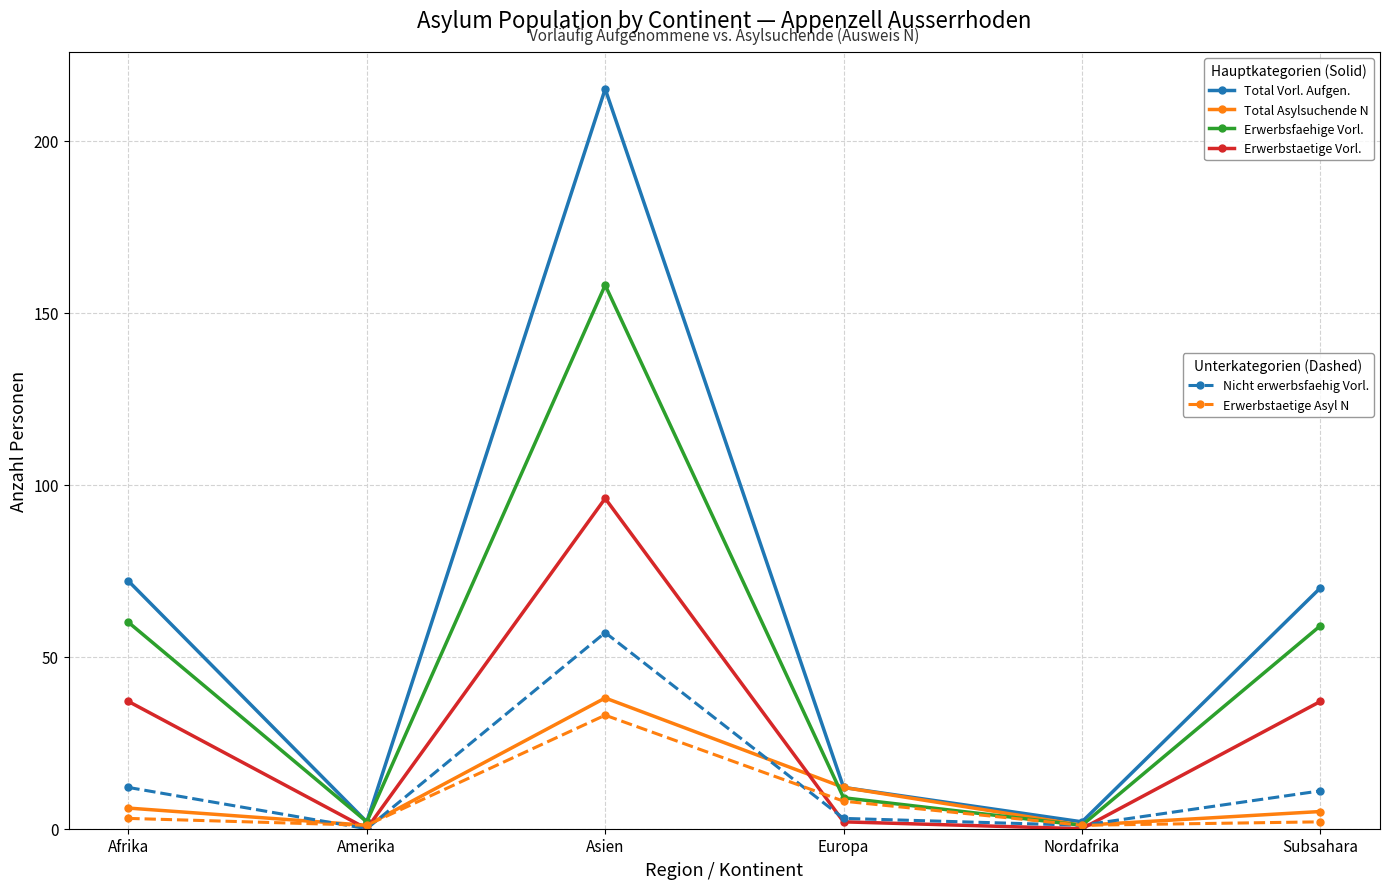

At which category is the sum across all series the highest?

Asien